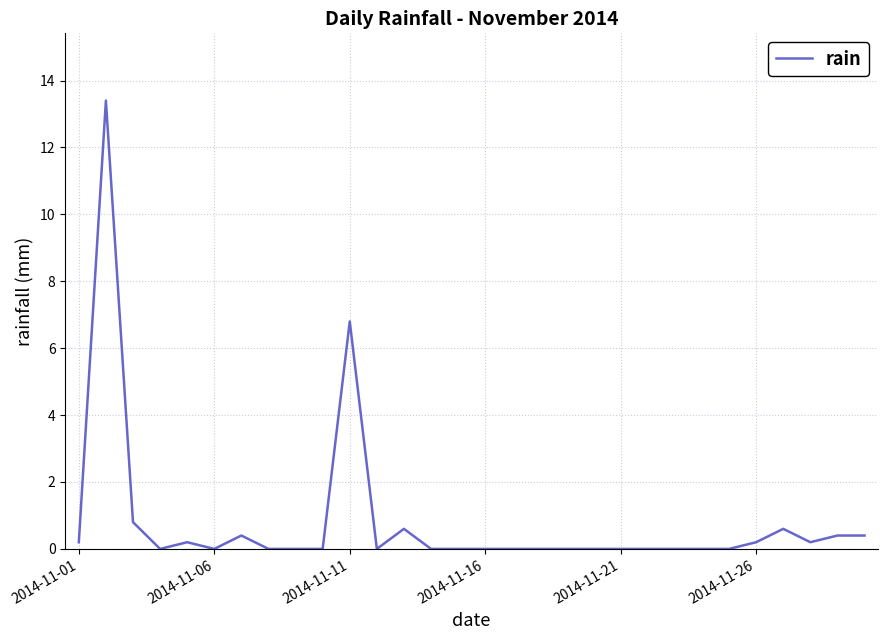

What is the greatest value displayed?

13.4